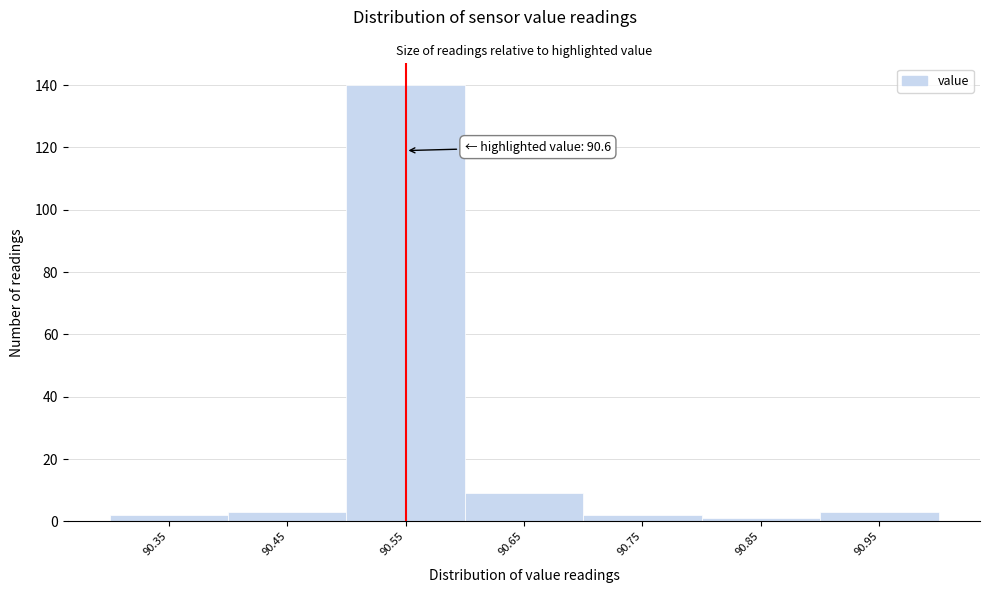

Reading left to right, list all the values displayed in this chart.

90.35=2	90.45=3	90.55=140	90.65=9	90.75=2	90.85=1	90.95=3